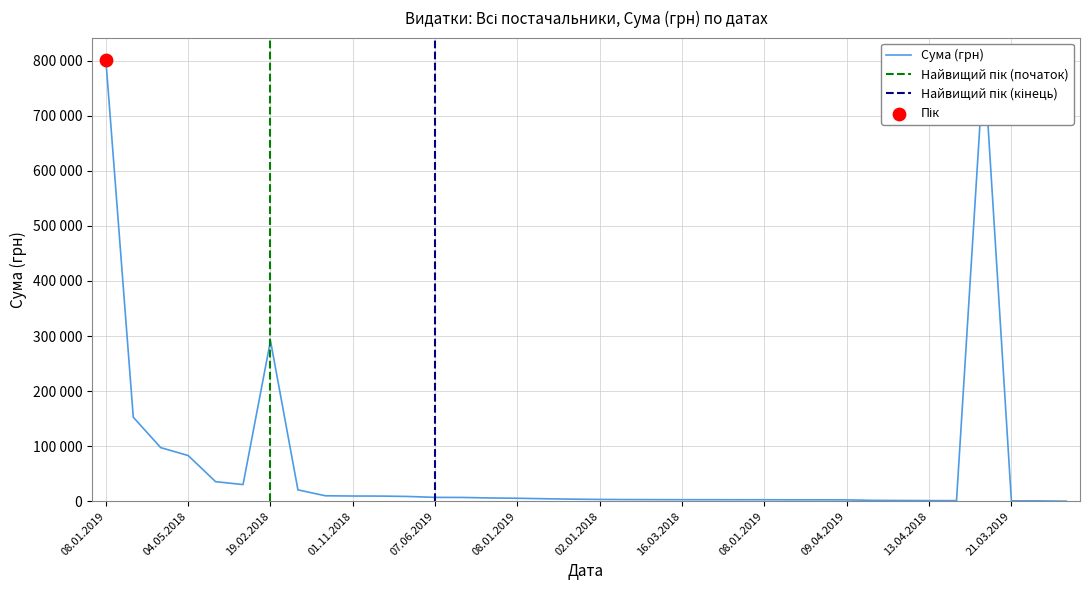

What is the ratio of the value at 09.04.2019 to the value at 21.12.2018?

0.9